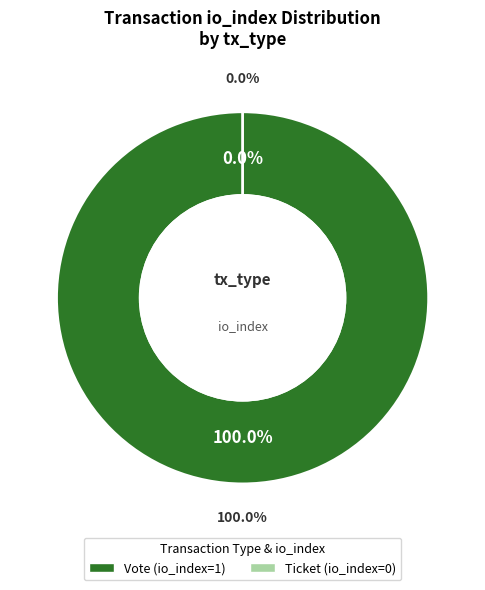

What portion of the pie excludes Ticket?

100.0%